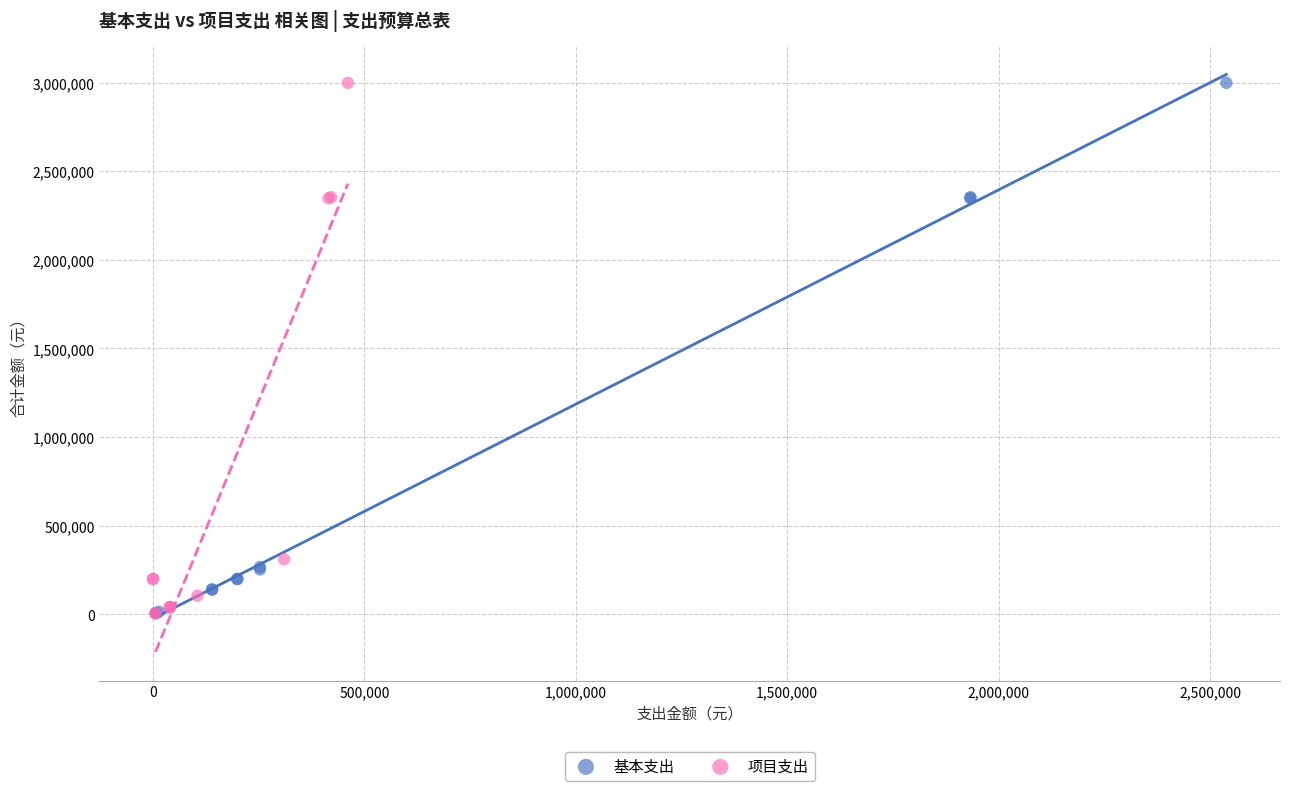

Which series has the widest spread of Y values?

项目支出